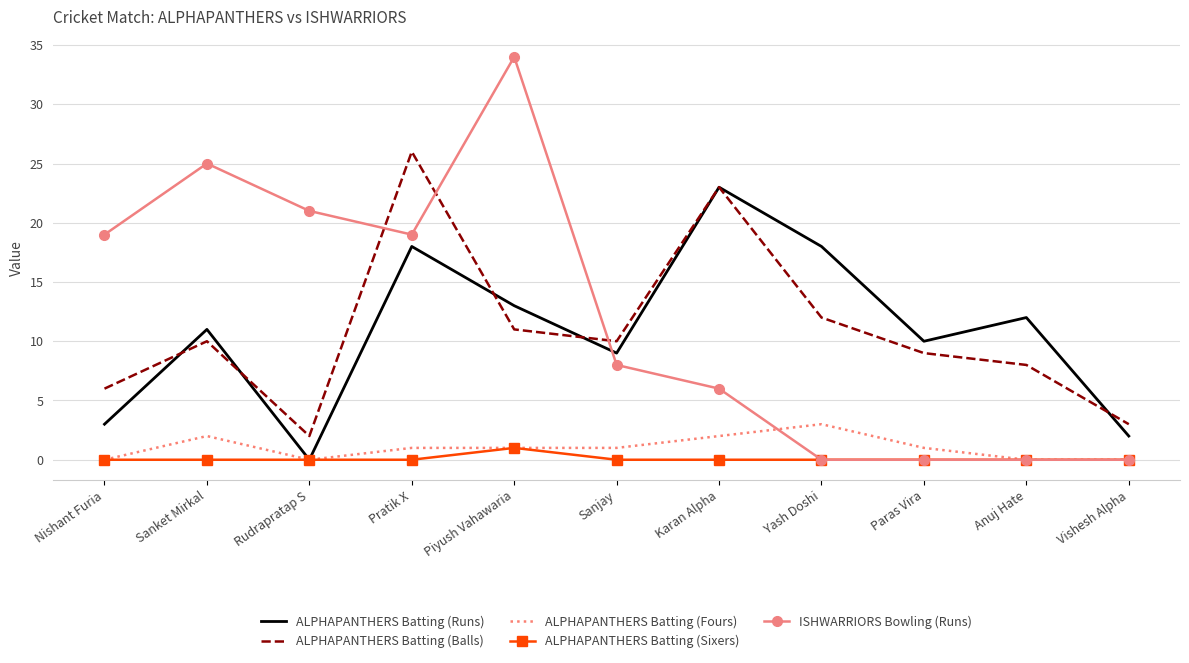

What is the difference between the maximum and minimum values in the ALPHAPANTHERS Batting (Sixers) series?

1